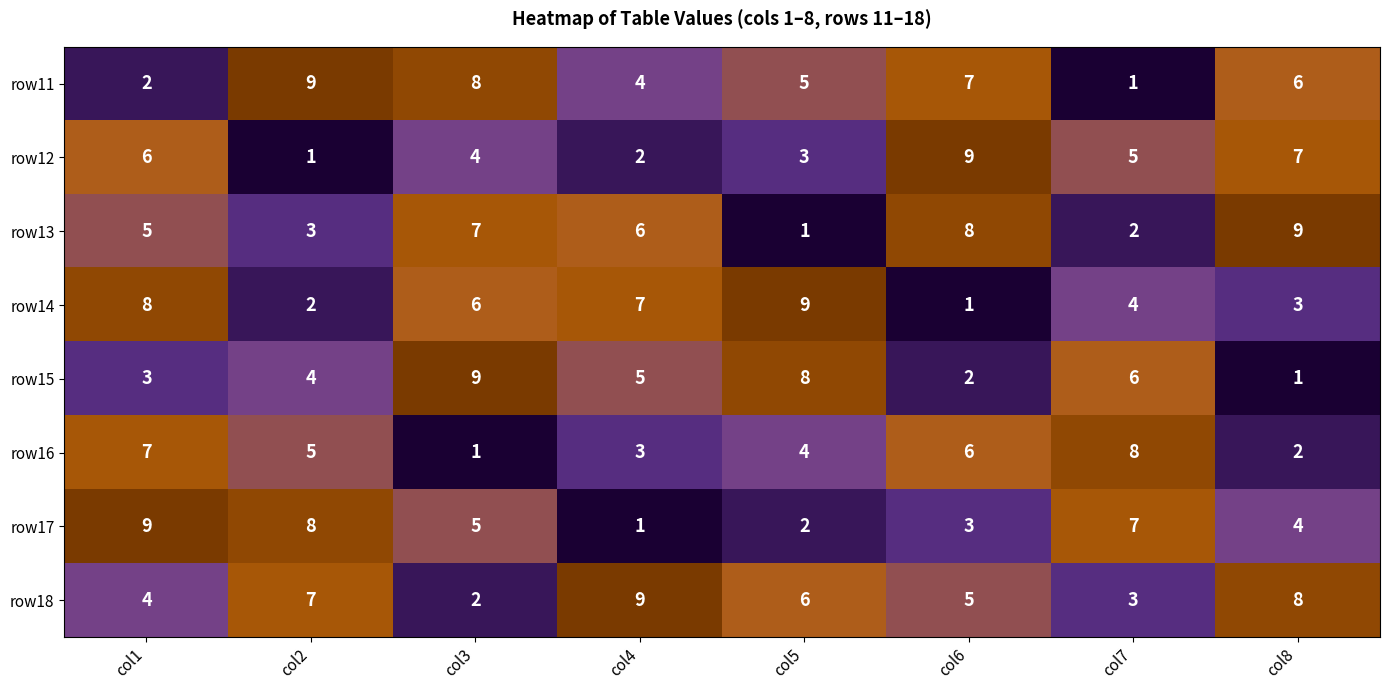

Which series has the largest total across all categories?

row18